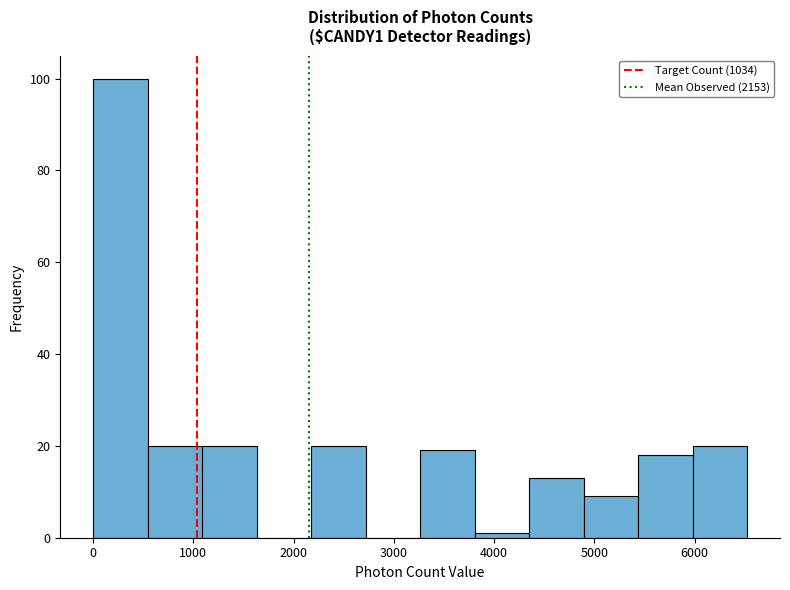

Which range on the x-axis has the tallest bar?

0 to 500